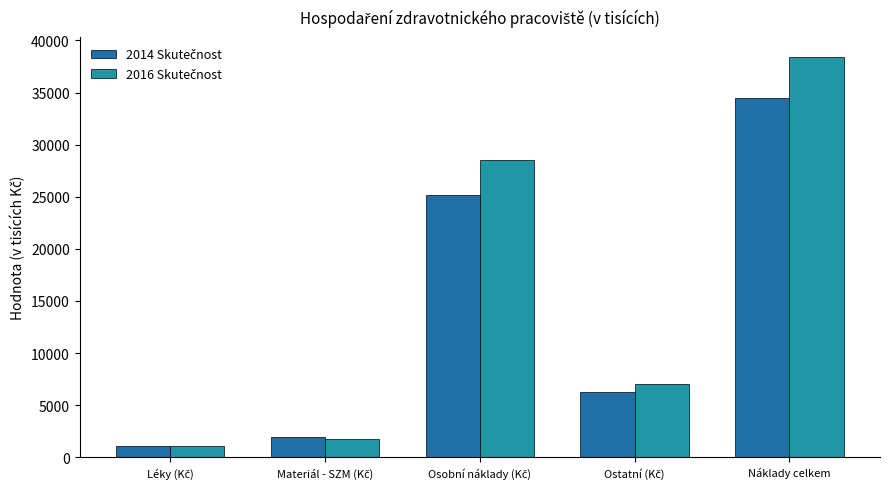

How many categories are shown in the chart?

5